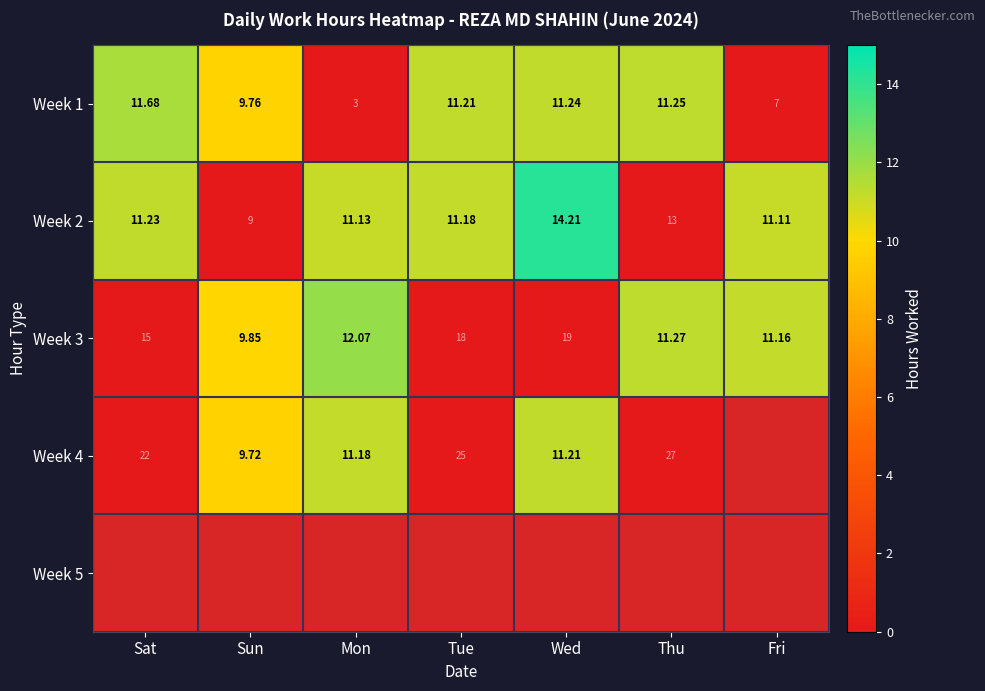

Rank the categories by Week 3 value from highest to lowest.

Wed, Tue, Sat, Mon, Thu, Fri, Sun